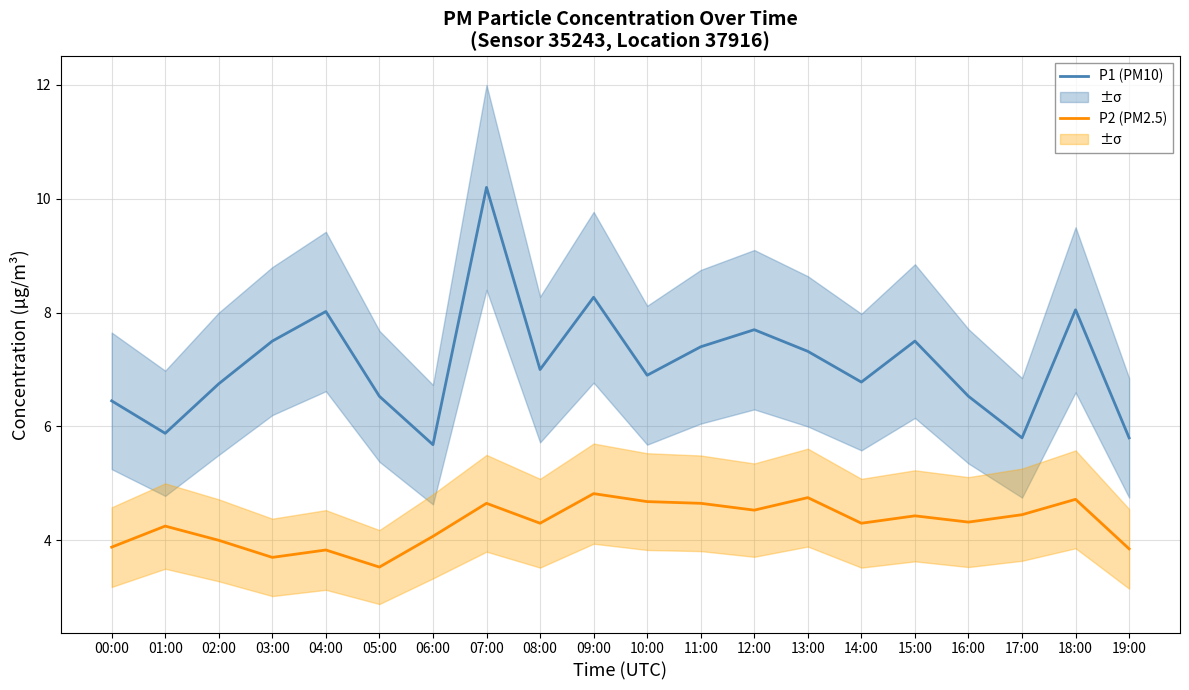

What is the spread (max minus min) of values at 17:00?

1.3